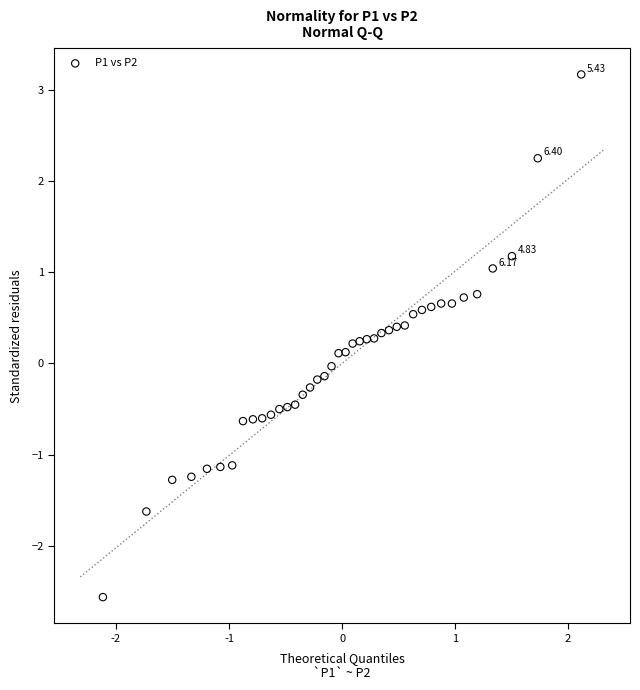

What is the range of X values (max minus min)?

4.2